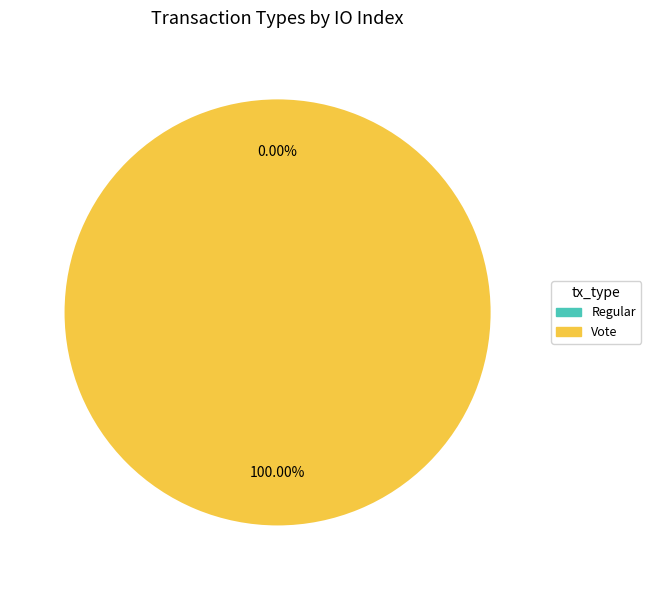

Which slice is the smallest?

Regular